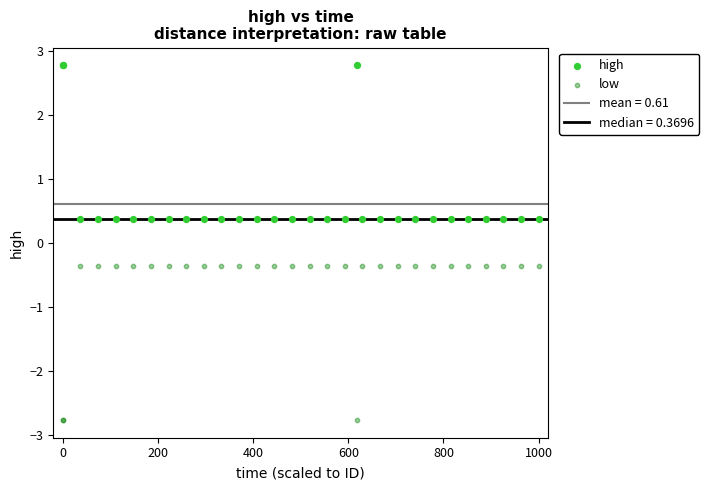

Which series contains the lowest Y value?

low